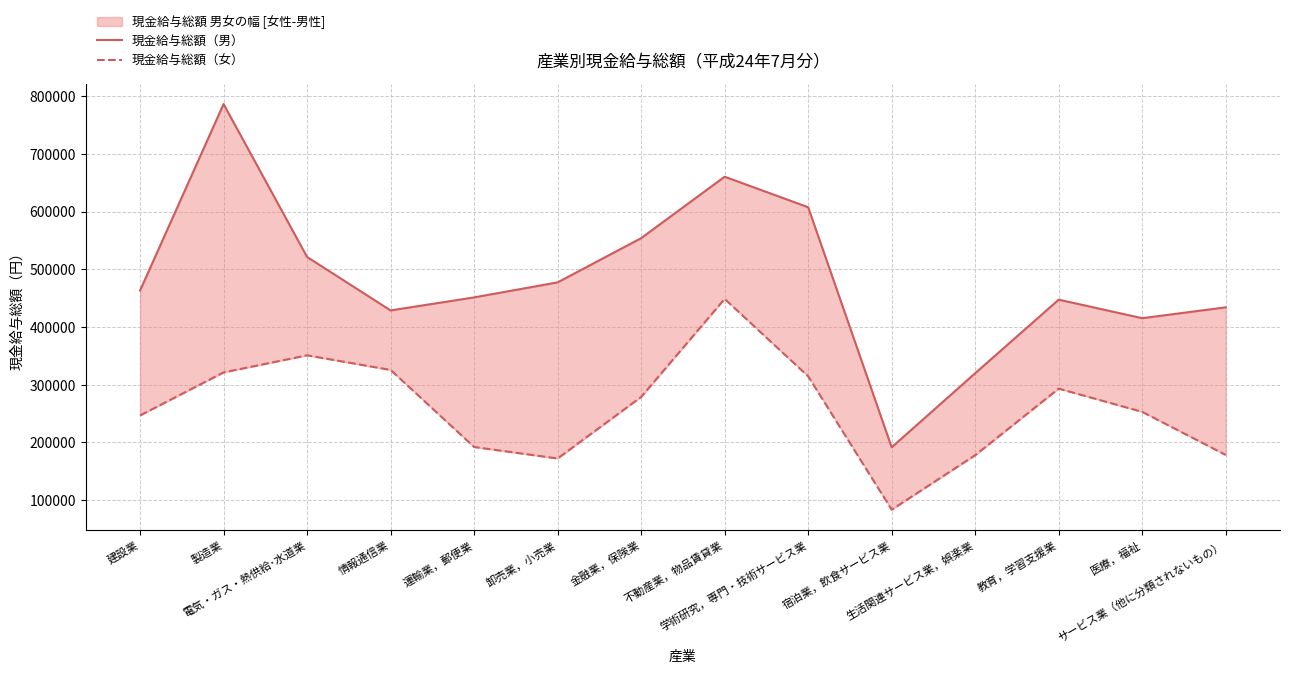

Count the number of categories in the chart.

14